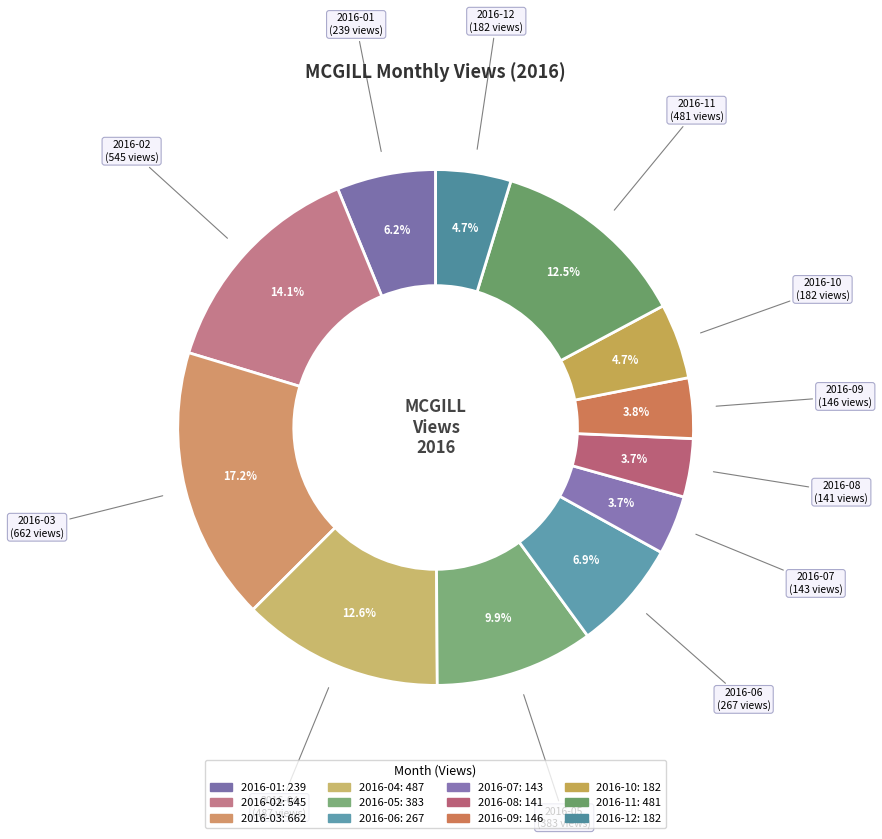

To the nearest percent, what is the difference between the largest and smallest slice percentages?

14%